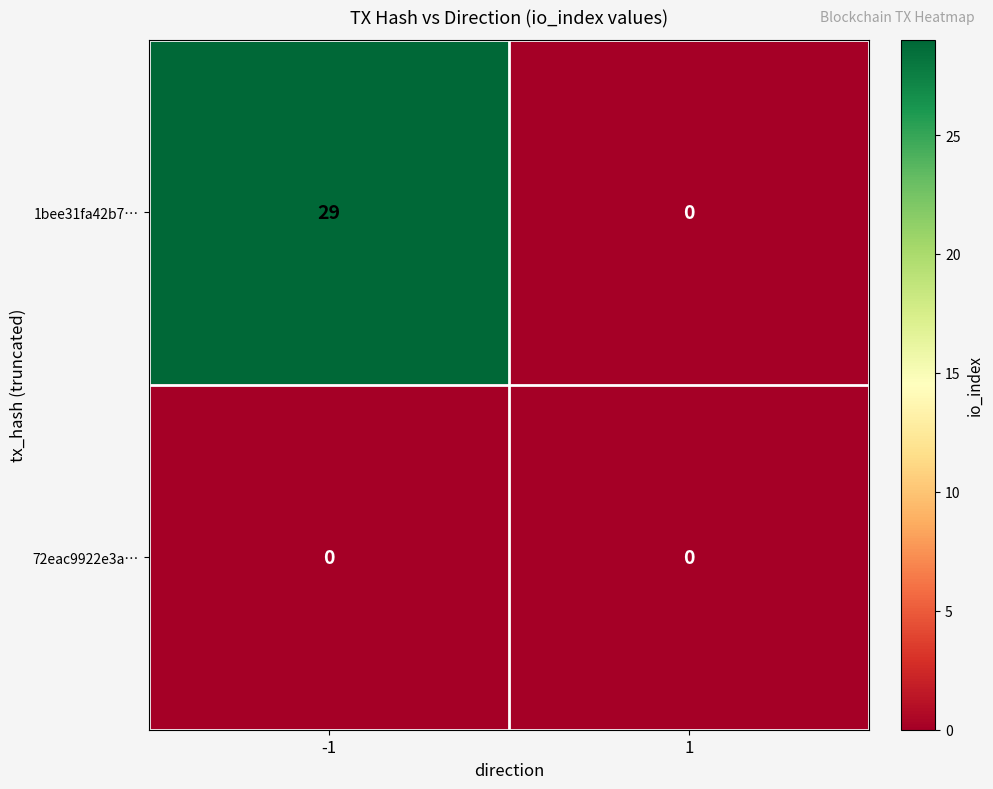

Is the value of 1bee31fa42b7… at -1 greater than the value of 72eac9922e3a… at -1?

Yes